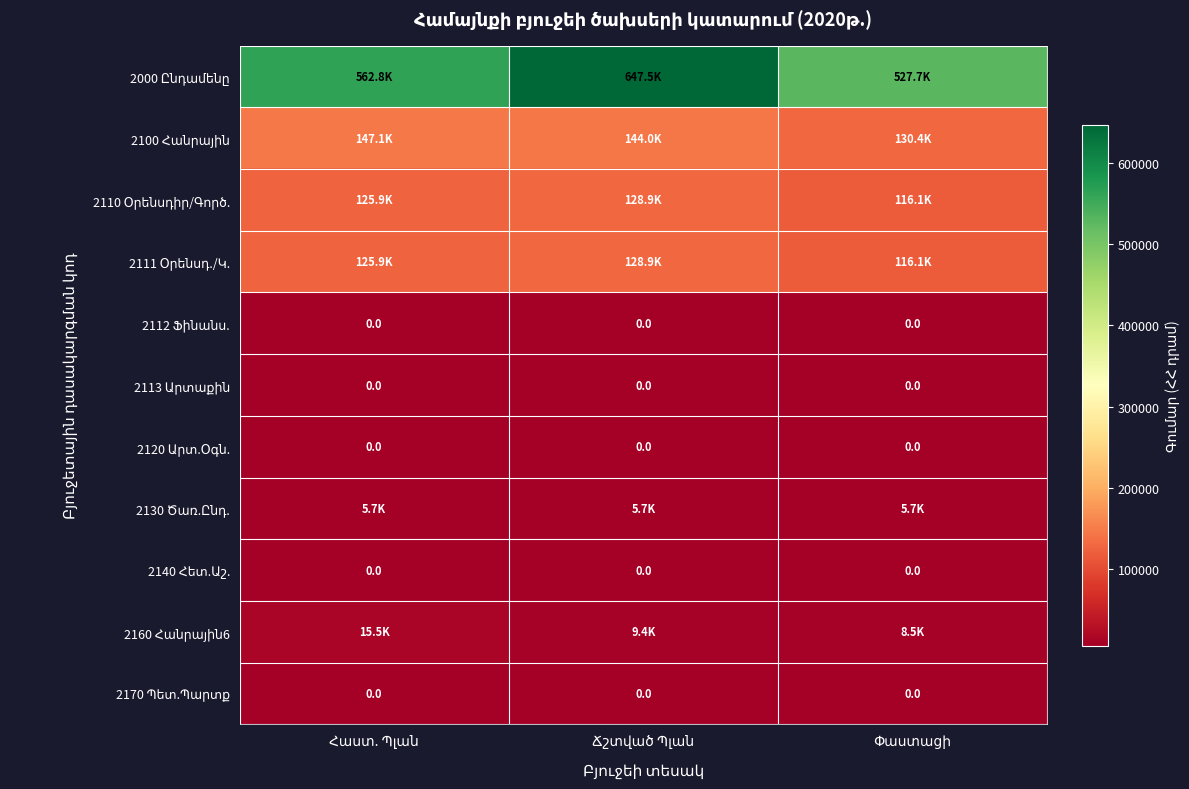

Which category has the highest value across all series?

Ճշտված Պլան